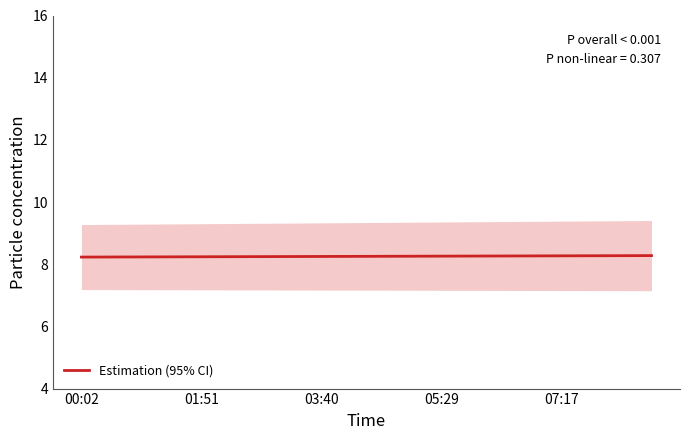

Between 7 and 05:29, which is larger?

7